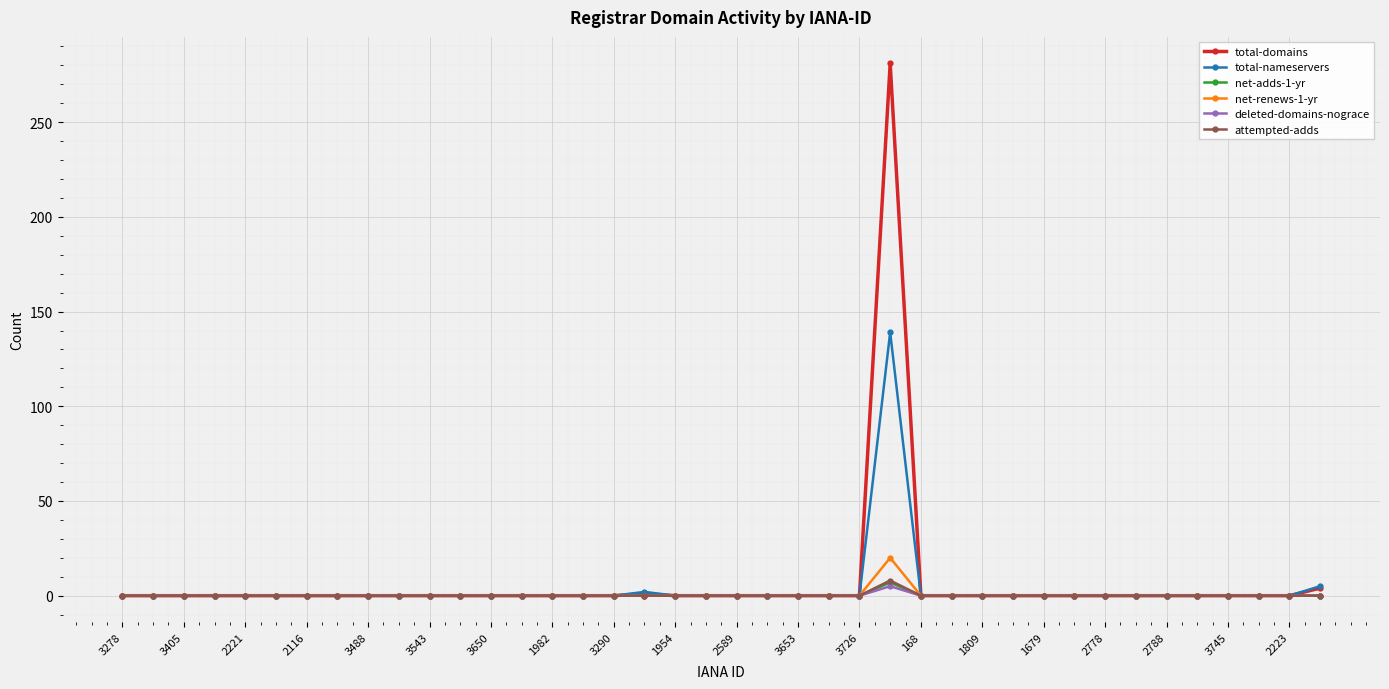

How many lines are shown in the chart?

6